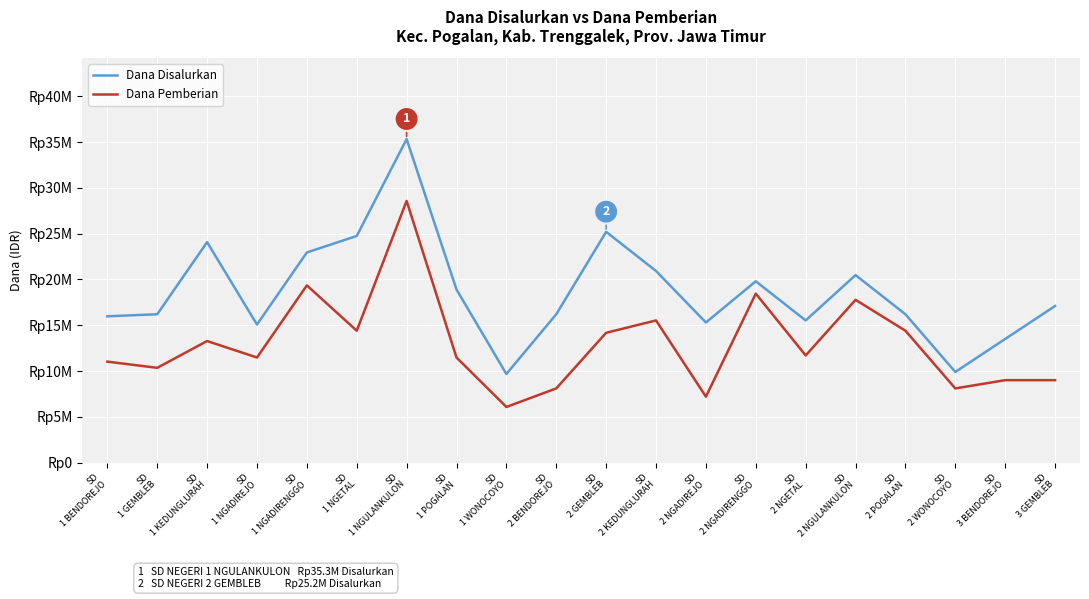

What are all the series names shown in the legend?

Dana Disalurkan, Dana Pemberian